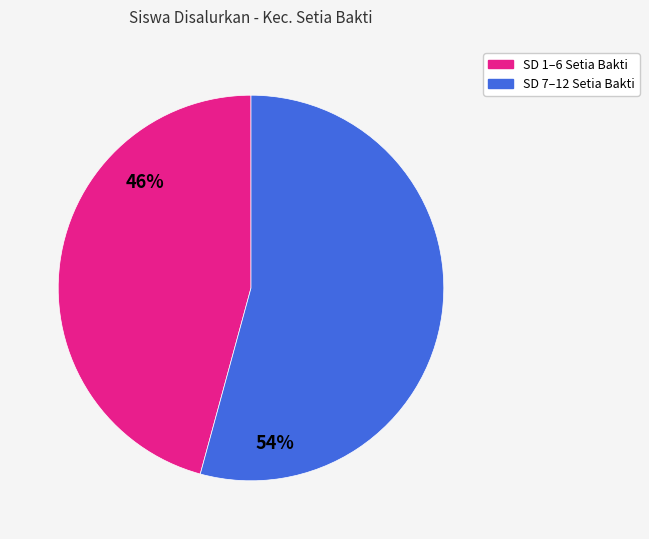

Does any single category account for the majority?

Yes